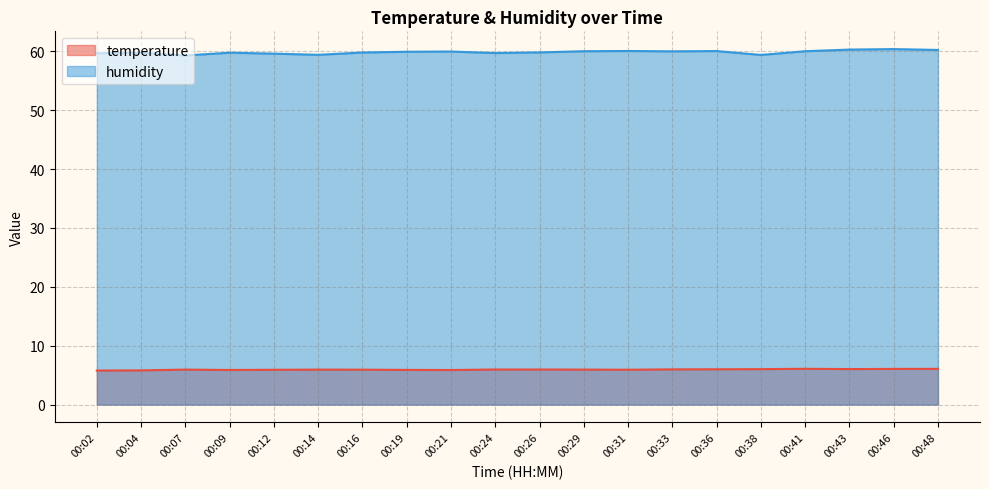

At 00:33, list the series in order from smallest to largest.

temperature, humidity